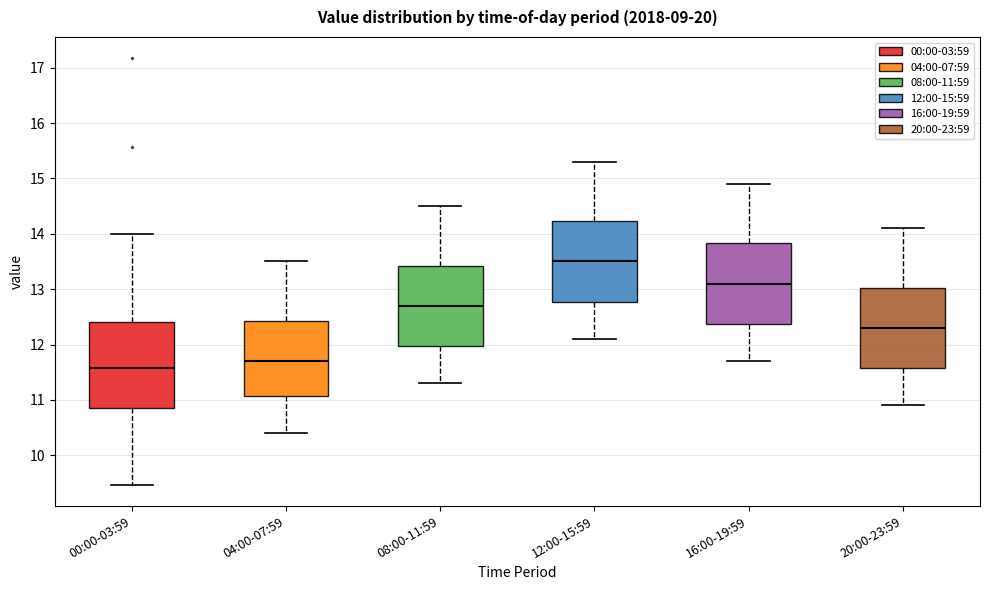

Which box has the highest median line?

12:00-15:59